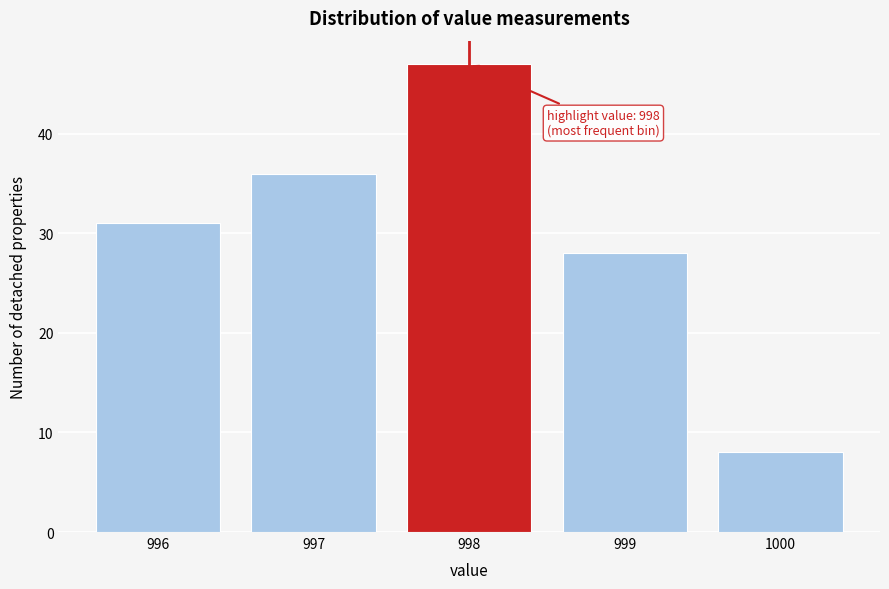

Which range on the x-axis has the tallest bar?

997.5 to 998.5